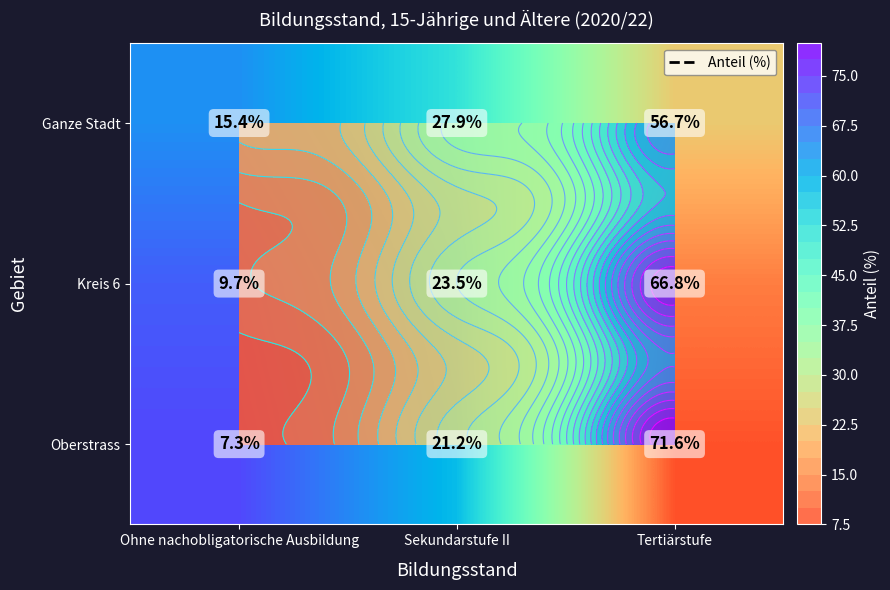

List the labels in order of Kreis 6 value, smallest first.

Ohne nachobligatorische Ausbildung, Sekundarstufe II, Tertiärstufe